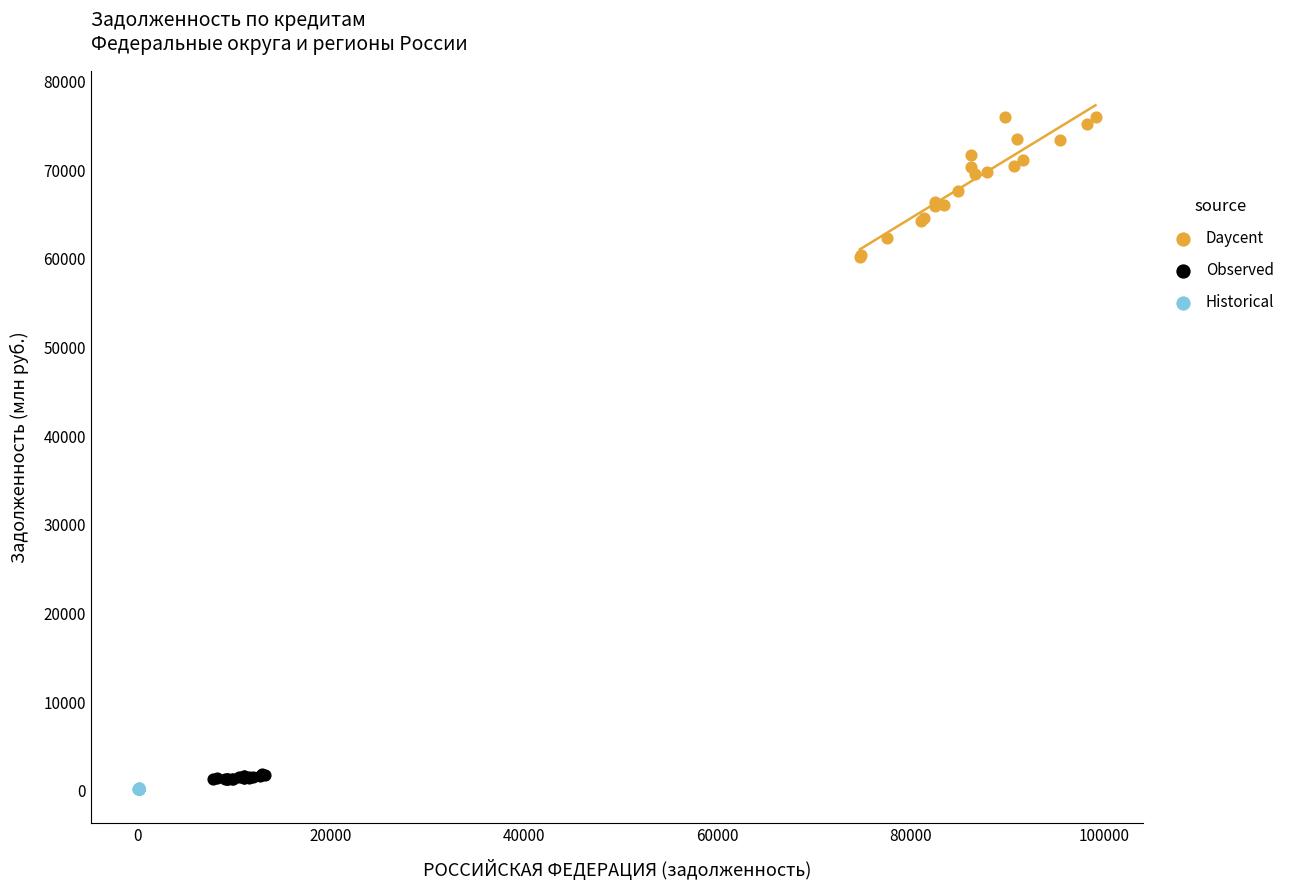

Which series has the largest Y range (max minus min)?

Daycent